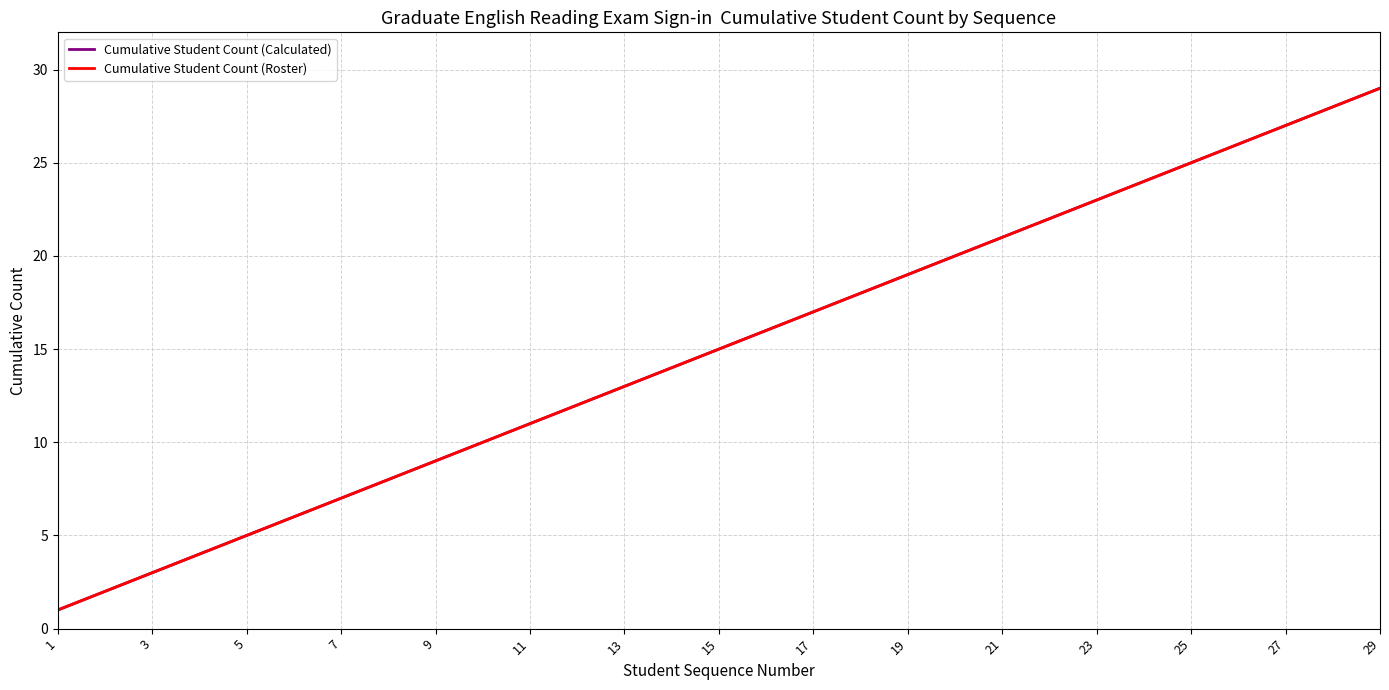

True or false: Cumulative Student Count (Calculated) and Cumulative Student Count (Roster) intersect in this chart.

False